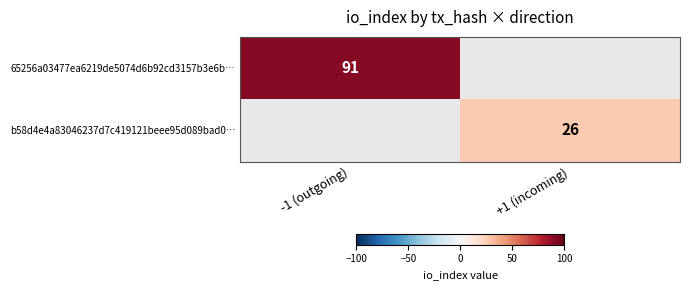

Is it true that 65256a03477ea6219de5074d6b92cd3157b3e6b… equals 91 at -1 (outgoing)?

True